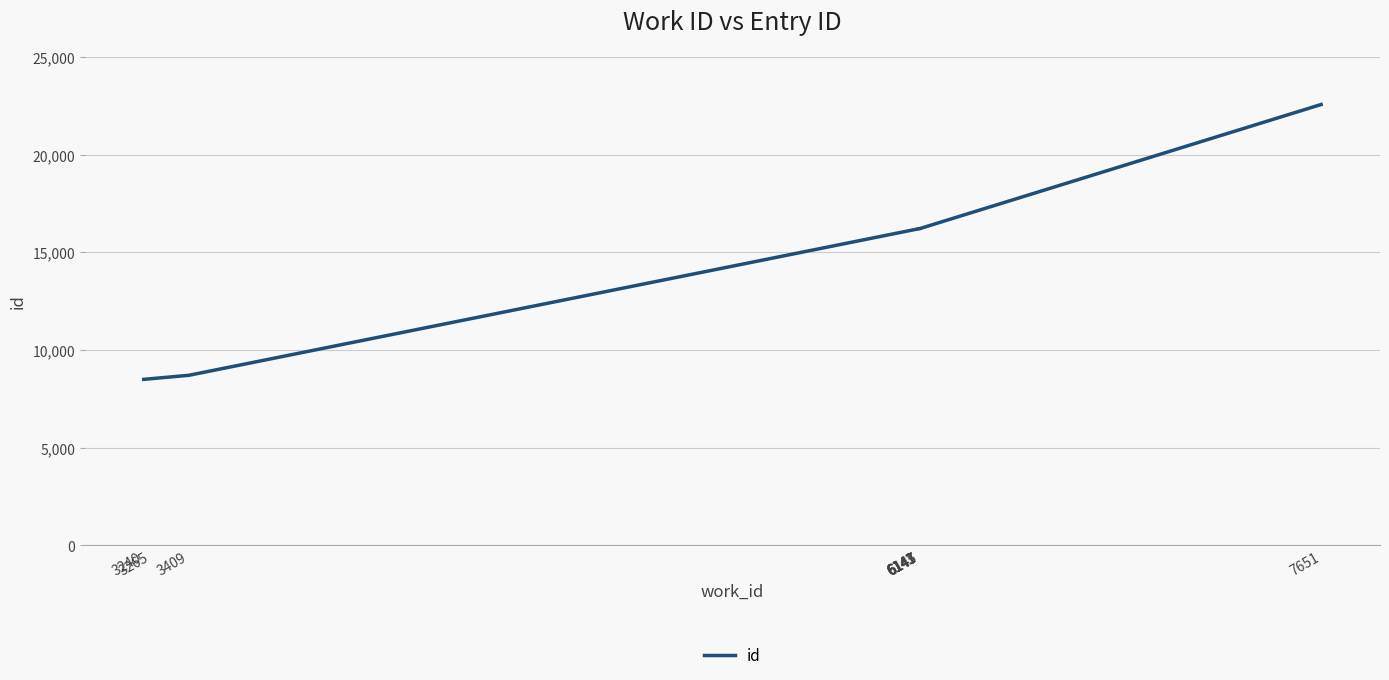

What is the approximate value at 3409?

8700